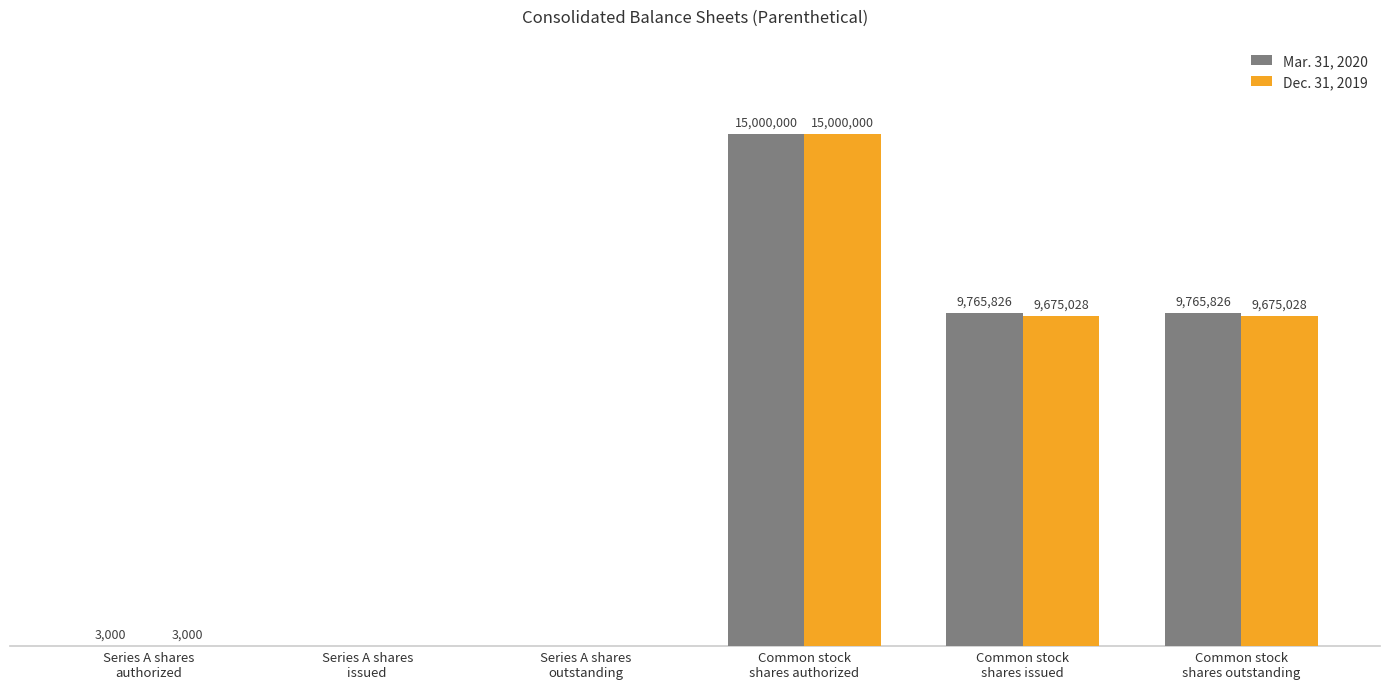

Which series has the largest total across all categories?

Mar. 31, 2020